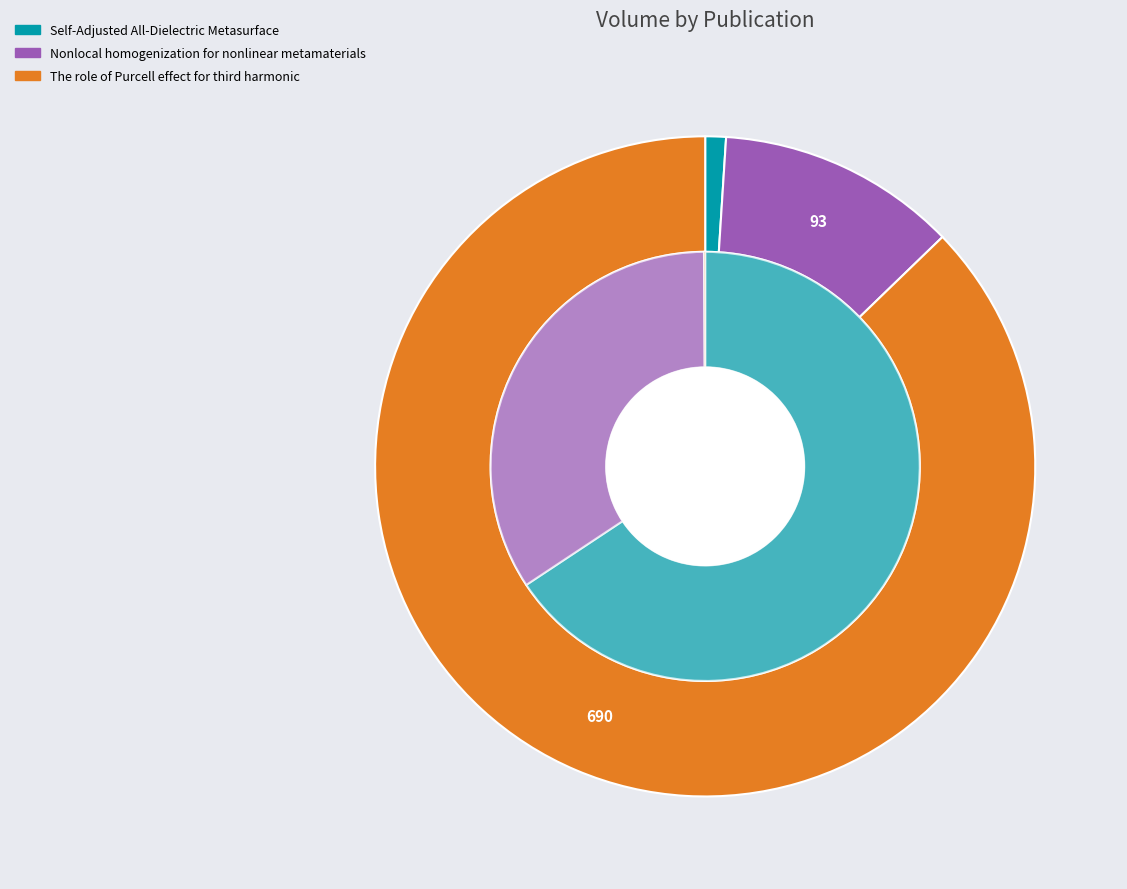

What is the largest slice in the pie chart?

The role of Purcell effect for third harmonic